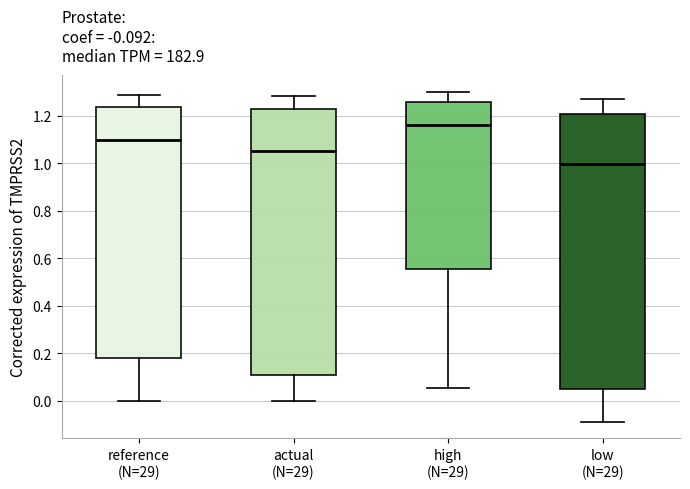

Which box is the tallest, from its lower edge to its upper edge?

low (N=29)